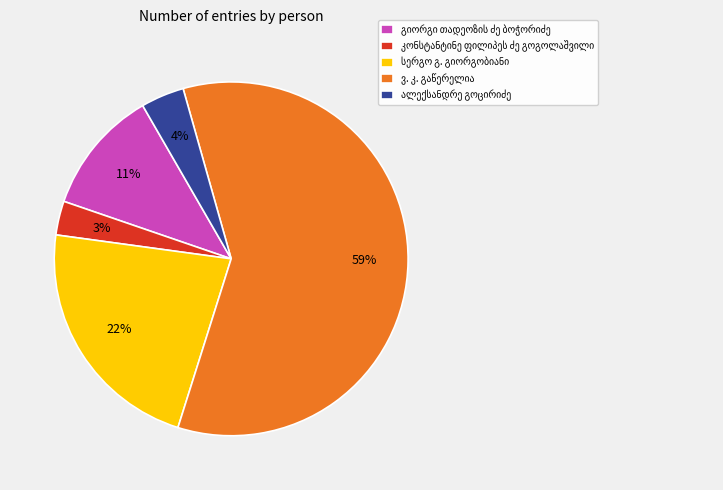

Is there any slice that represents more than half of the pie?

Yes